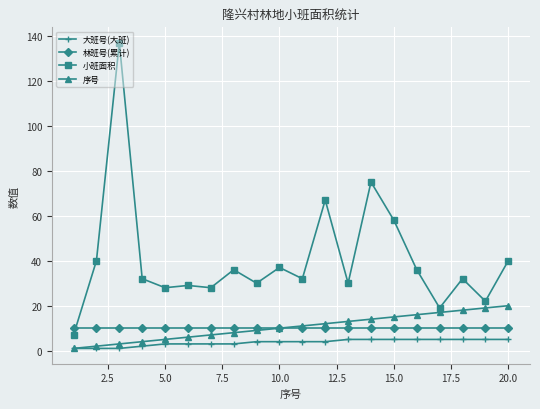

Which series has the largest range (max minus min)?

小班面积